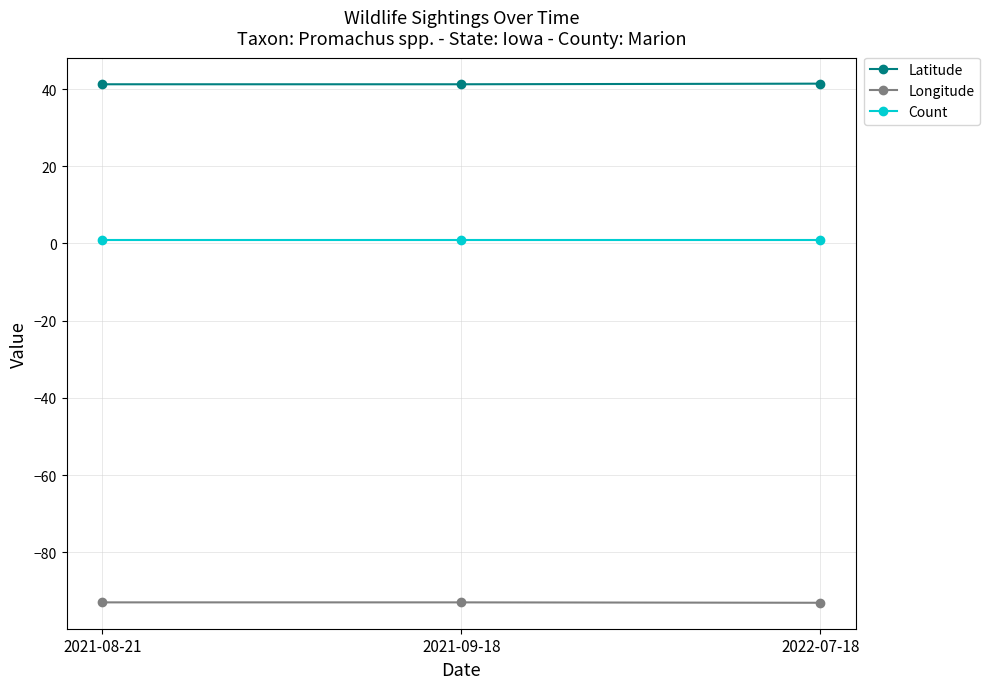

What is the label of the 2nd point from the right?

2021-09-18